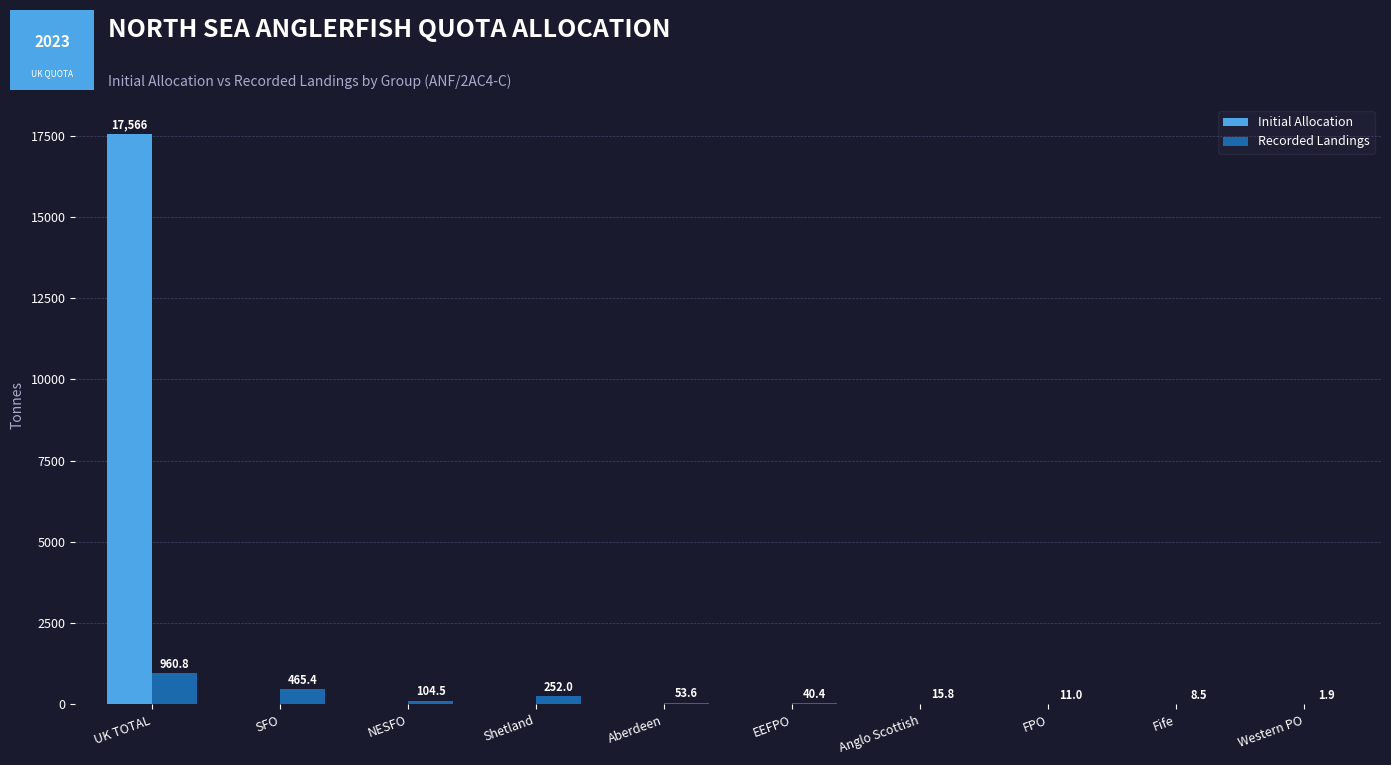

Are the bars horizontal?

No